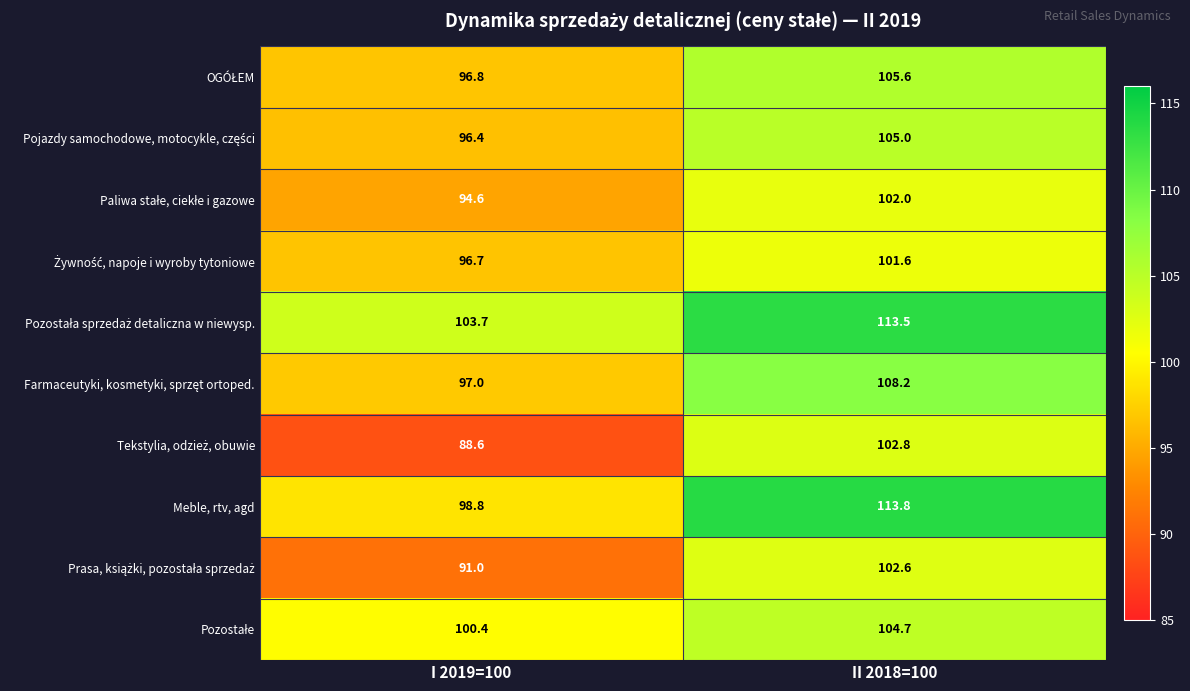

How many values in the Meble, rtv, agd series are below 113?

1